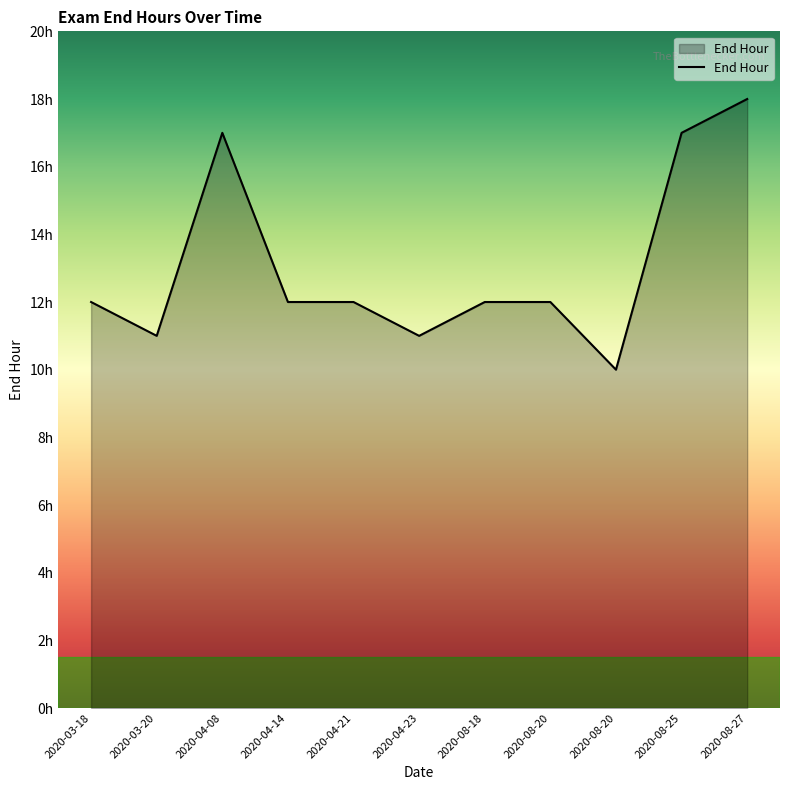

Does the chart have visible grid lines?

No